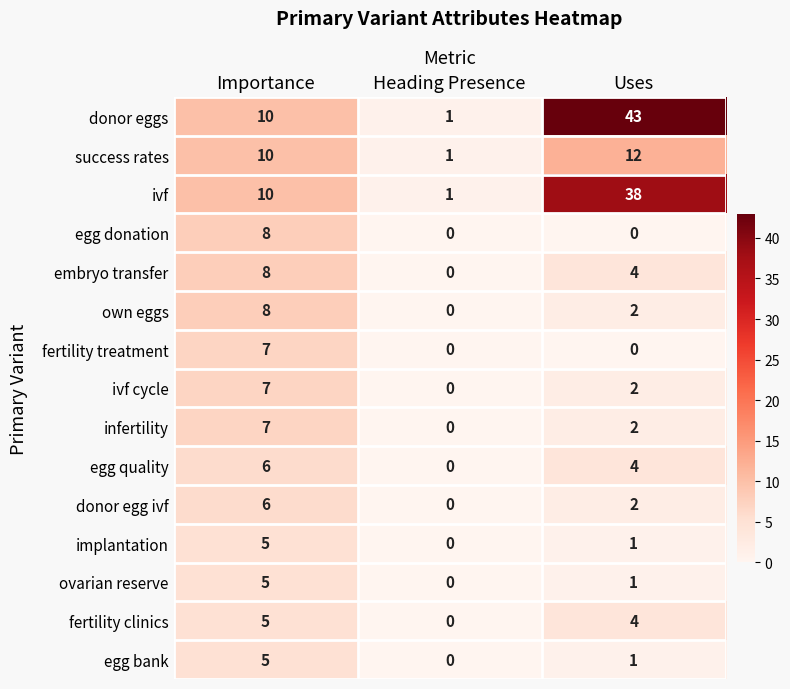

At which label is implantation closest to 2?

Uses